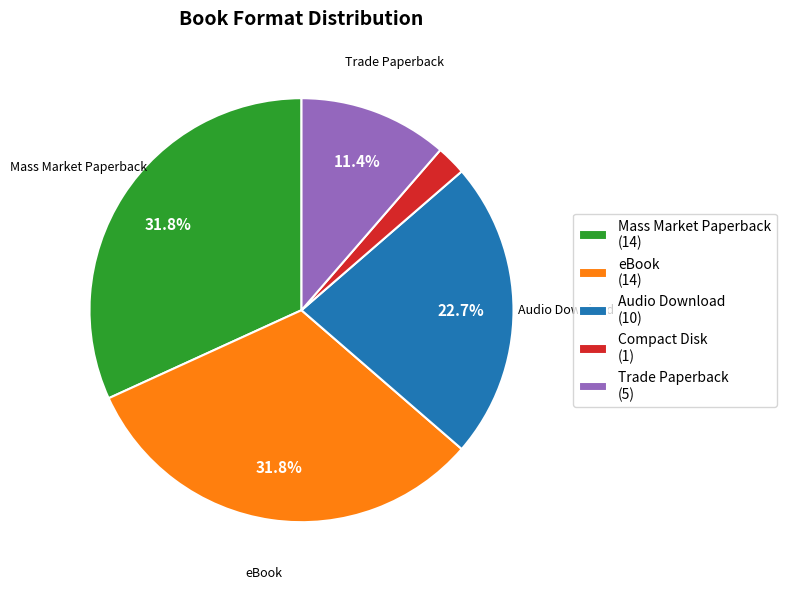

Which has a higher value, eBook (14) or Trade Paperback (5)?

eBook (14)